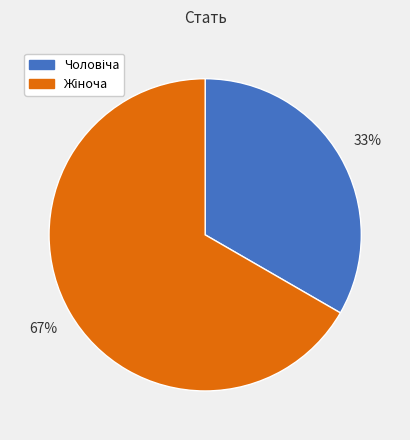

Is there any slice that represents more than half of the pie?

Yes